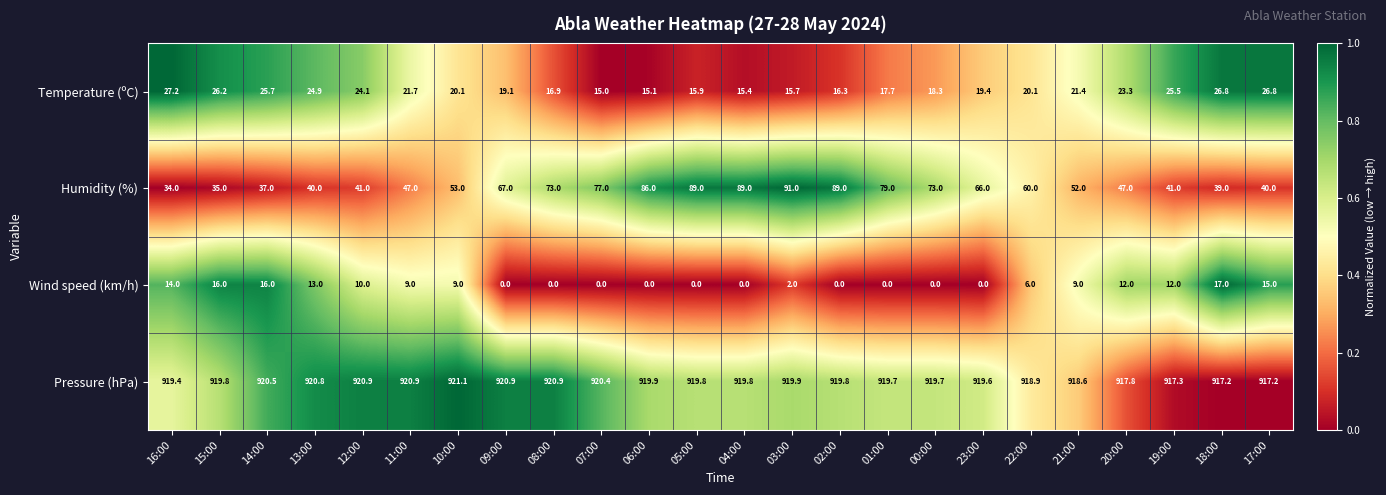

List the series in order of their peak value, lowest first.

Wind speed (km/h), Temperature (ºC), Humidity (%), Pressure (hPa)